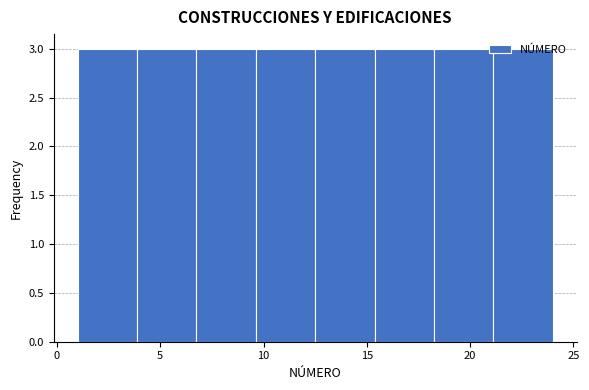

Reading left to right, transcribe this chart: for each bar, give the range it covers on the x-axis and its height. Neither the bar edges nor the heights are printed on the chart, so give them approximately, as read against the axes.

1.0 to 4.0: 3
4.0 to 7.0: 3
7.0 to 9.5: 3
9.5 to 12.5: 3
12.5 to 15.5: 3
15.5 to 18.5: 3
18.5 to 21.0: 3
21.0 to 24.0: 3